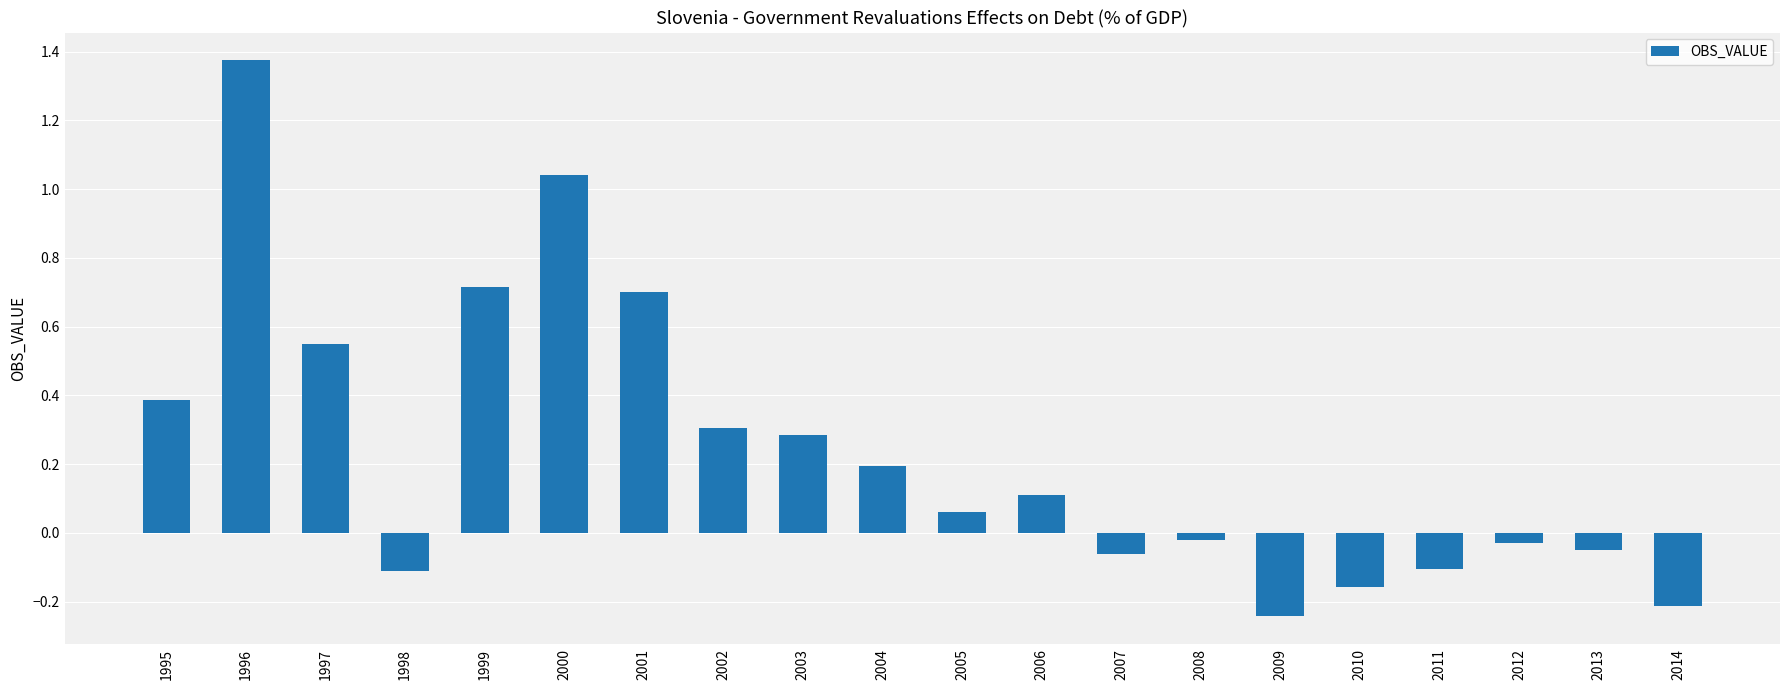

What is the difference between the maximum and minimum values?

1.6